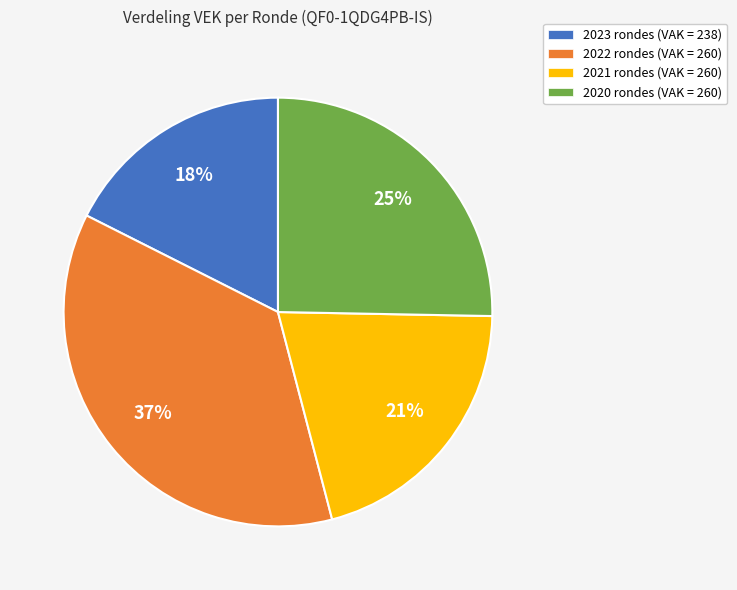

Do 2023 rondes (VAK = 238) and 2020 rondes (VAK = 260) together represent more than half of the pie?

No